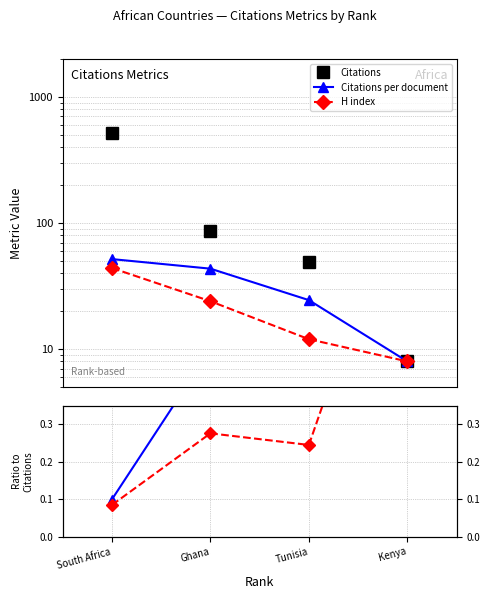

The value of Citations per document at Kenya is 1.5. True or false?

False